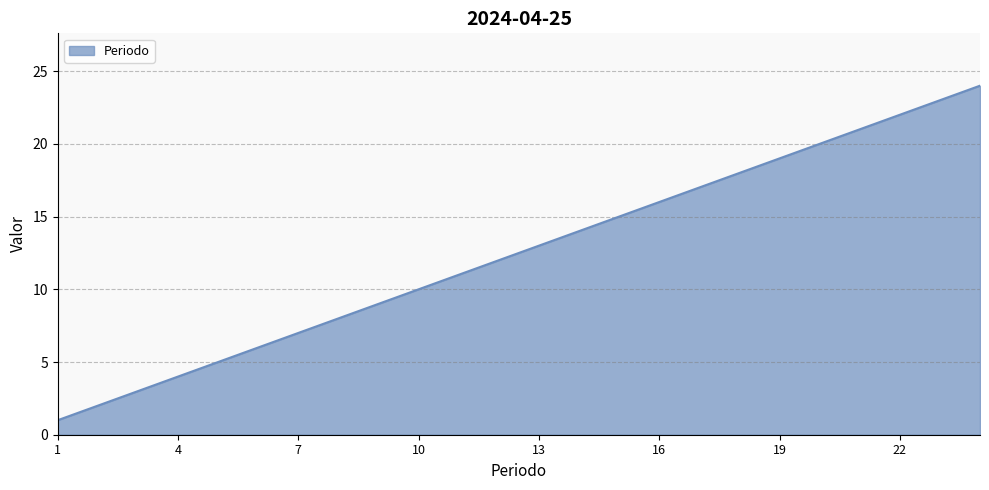

What is the greatest value displayed?

24